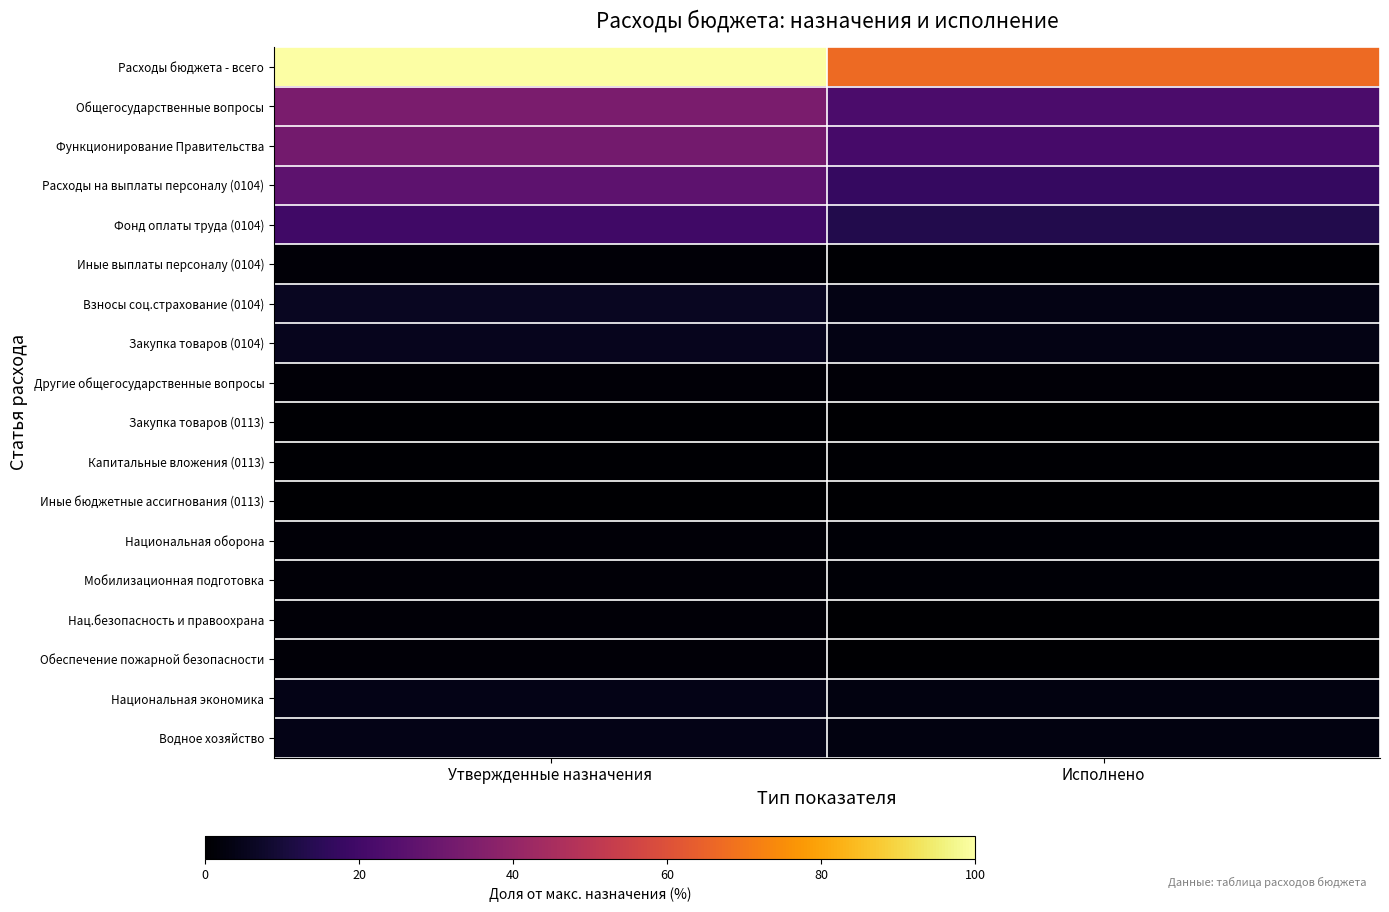

Which has a higher value, Утвержденные назначения or Исполнено?

Утвержденные назначения